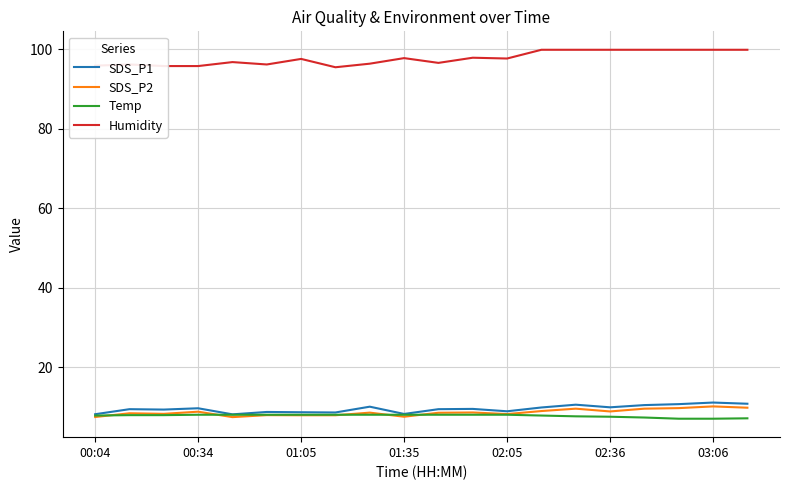

Which series has the widest spread of values?

Humidity